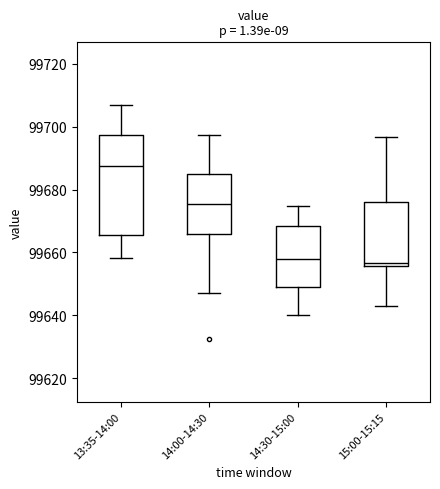

Which box's median line is the highest?

13:35-14:00